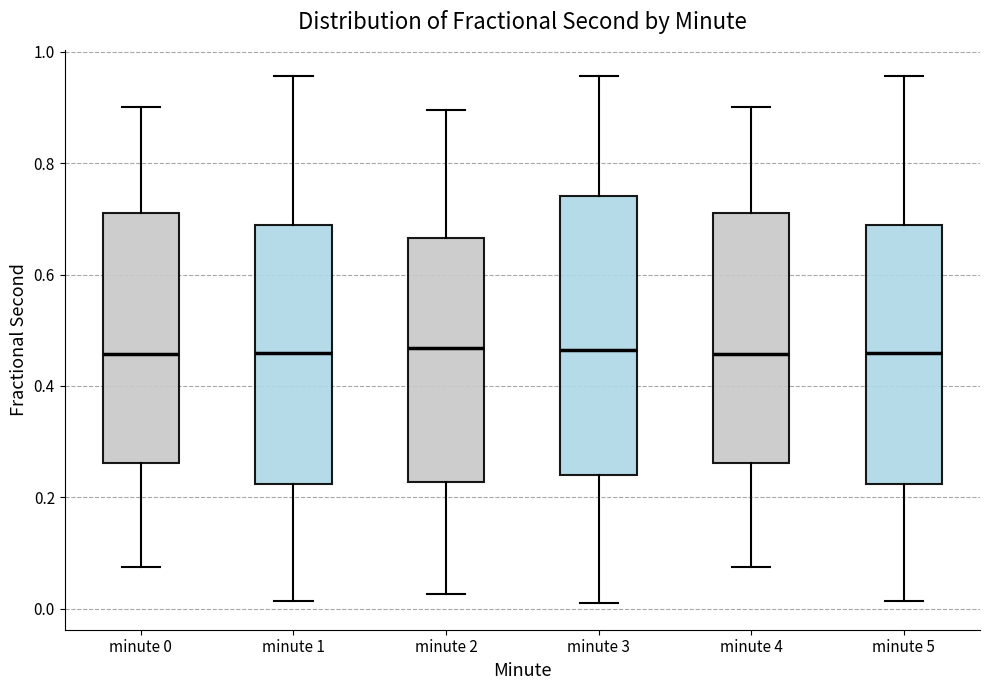

Where does the upper whisker of the box for minute 3 end on the y-axis? The values are not printed on the chart, so give them approximately, as read against the axis.

0.96